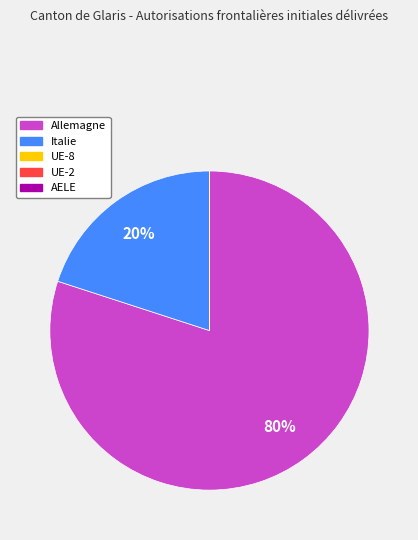

To the nearest percent, what is the difference between the largest and smallest slice percentages?

80%